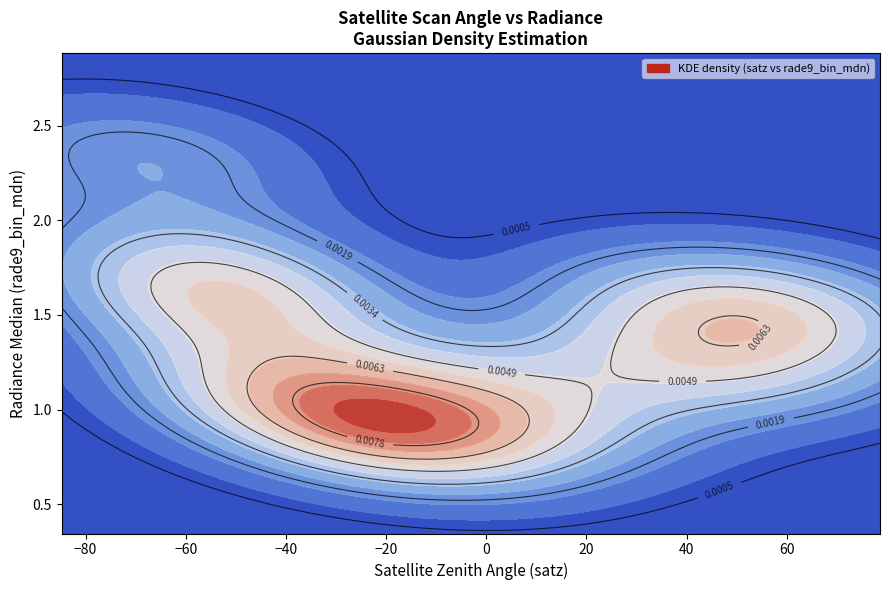

Reading left to right, extract all data points from this chart.

satz_values: -69.5	63.6	46.4	-56.3	38.1	3.2	-10.3	-42.8	-50.4	-10.6	-50.5	-11.0	-23.7	1.9	63.1	45.6	-23.7	58.4	-34.3	-56.8	45.8	15.3	-50.6	-43.2	-69.8	-66.1	-61.8	58.5	-23.3	-50.6	52.8	27.3	-23.4	15.2	-11.3	-43.4	37.1	-34.6	45.5	-50.8
rade9_values: 2.4	1.5	1.2	1.8	1.6	1.1	0.8	1.2	1.6	0.8	1.6	0.8	0.9	1.1	1.5	1.2	0.9	1.4	1.0	1.8	1.2	1.0	1.6	1.2	2.4	2.2	1.8	1.4	0.9	1.6	1.6	1.2	0.9	1.0	0.8	1.2	1.6	1.0	1.2	1.6